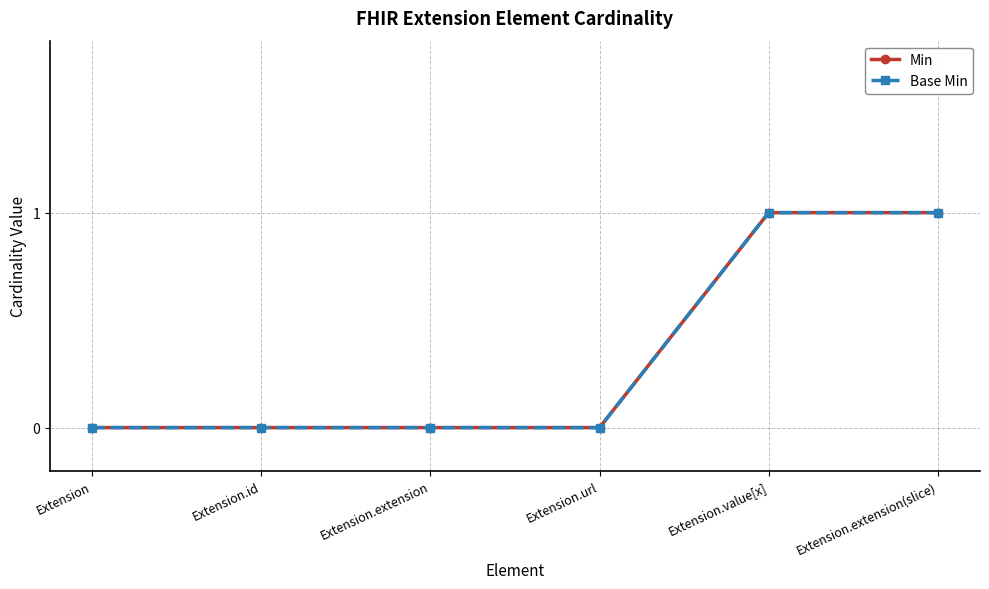

The value of Min at Extension is -1. True or false?

False